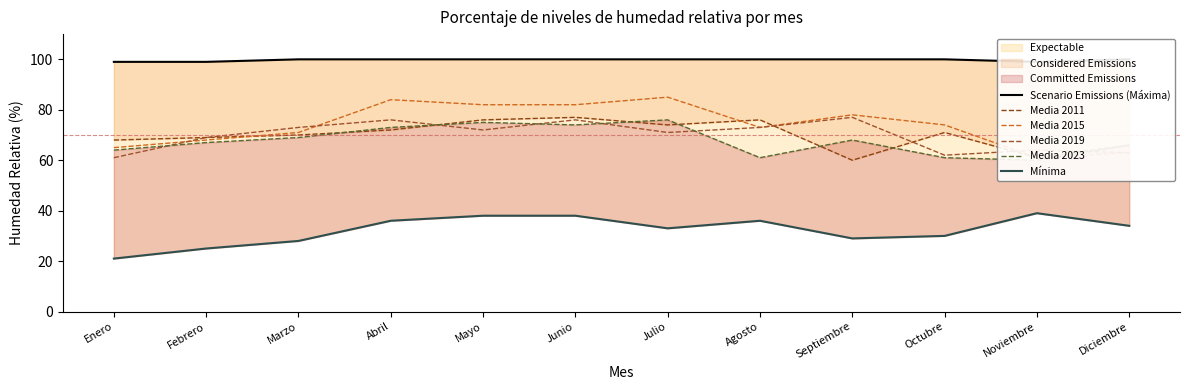

What is the difference between the maximum and minimum values in the Media 2015 series?

24